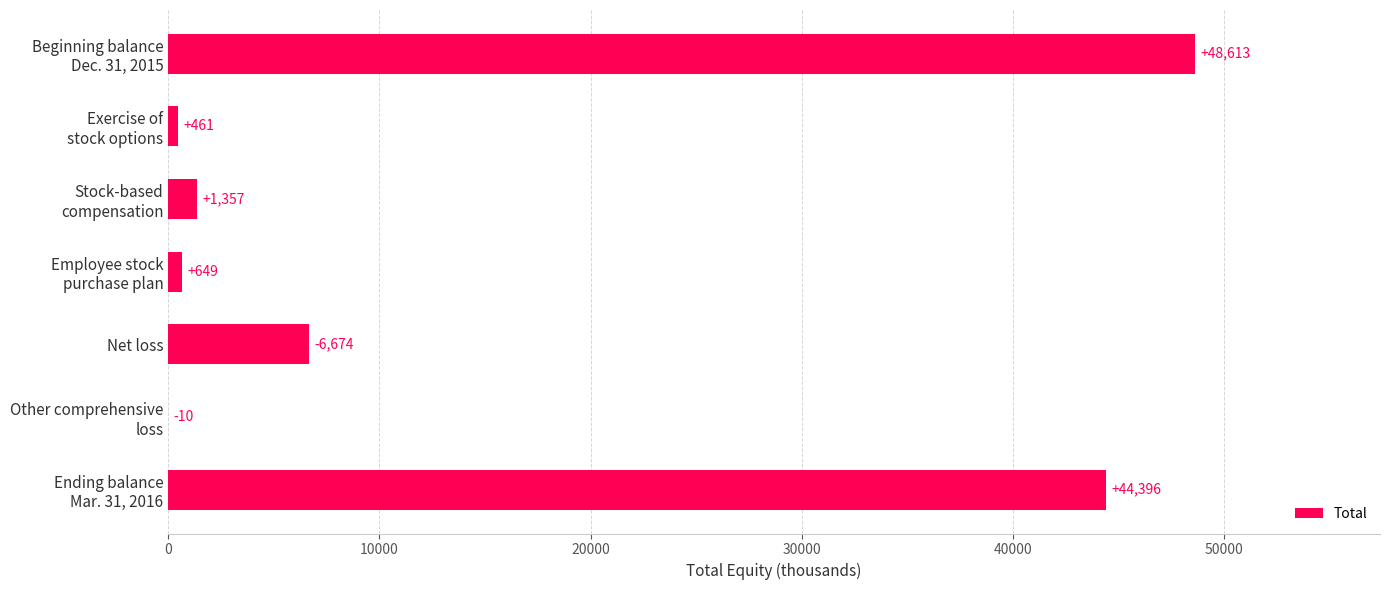

Where is the data nearest to the value 24311?

Net loss